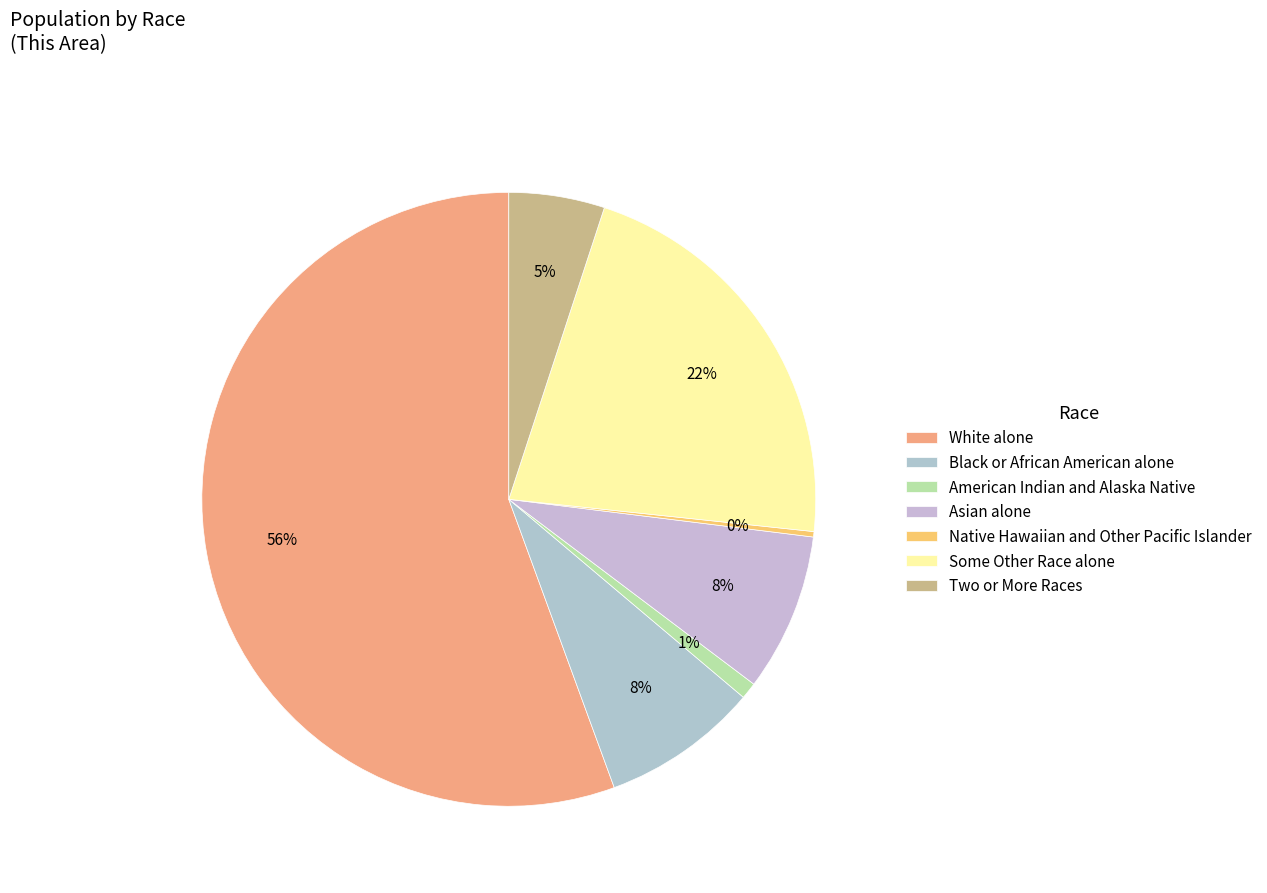

Which category has the smallest portion of the pie?

Native Hawaiian and Other Pacific Islander